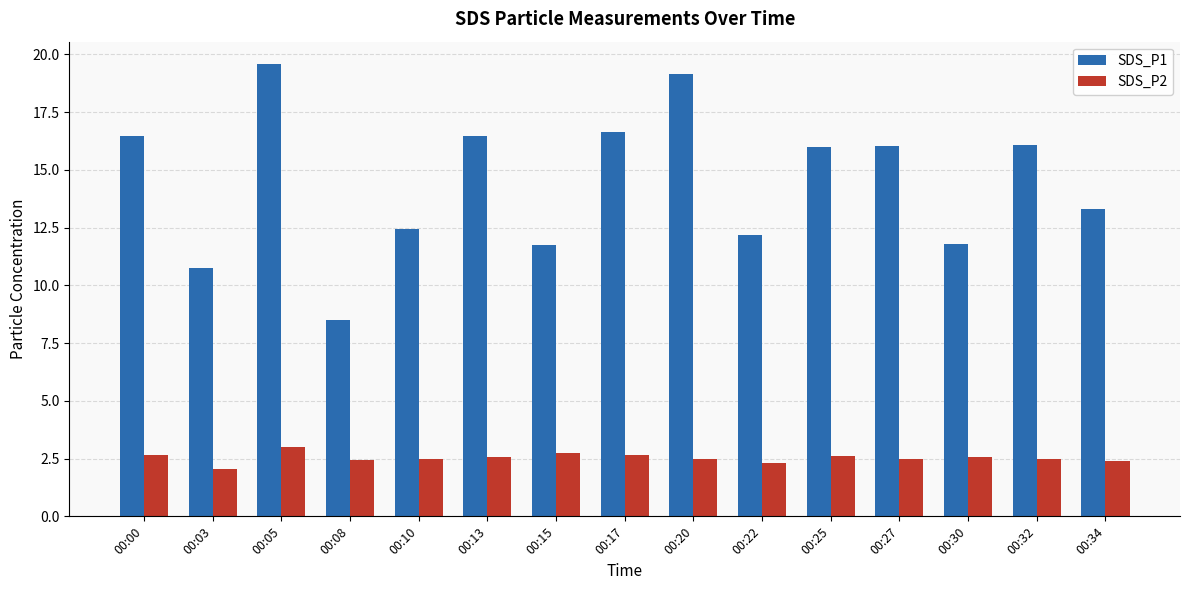

Is the value of SDS_P1 at 00:34 greater than the value of SDS_P2 at 00:20?

Yes